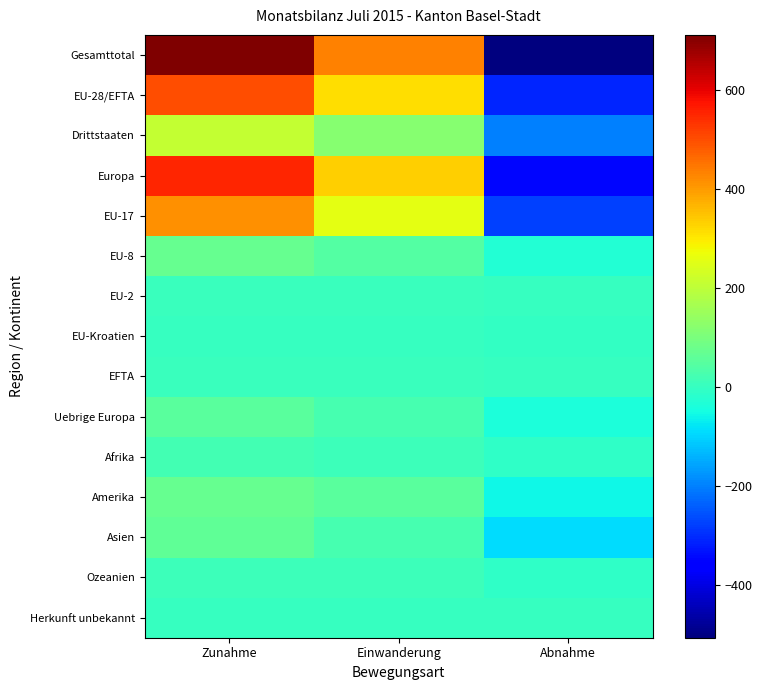

List the series in order of their peak value, lowest first.

Herkunft unbekannt, EU-Kroatien, EFTA, EU-2, Ozeanien, Afrika, Uebrige Europa, Asien, Amerika, EU-8, Drittstaaten, EU-17, EU-28/EFTA, Europa, Gesamttotal